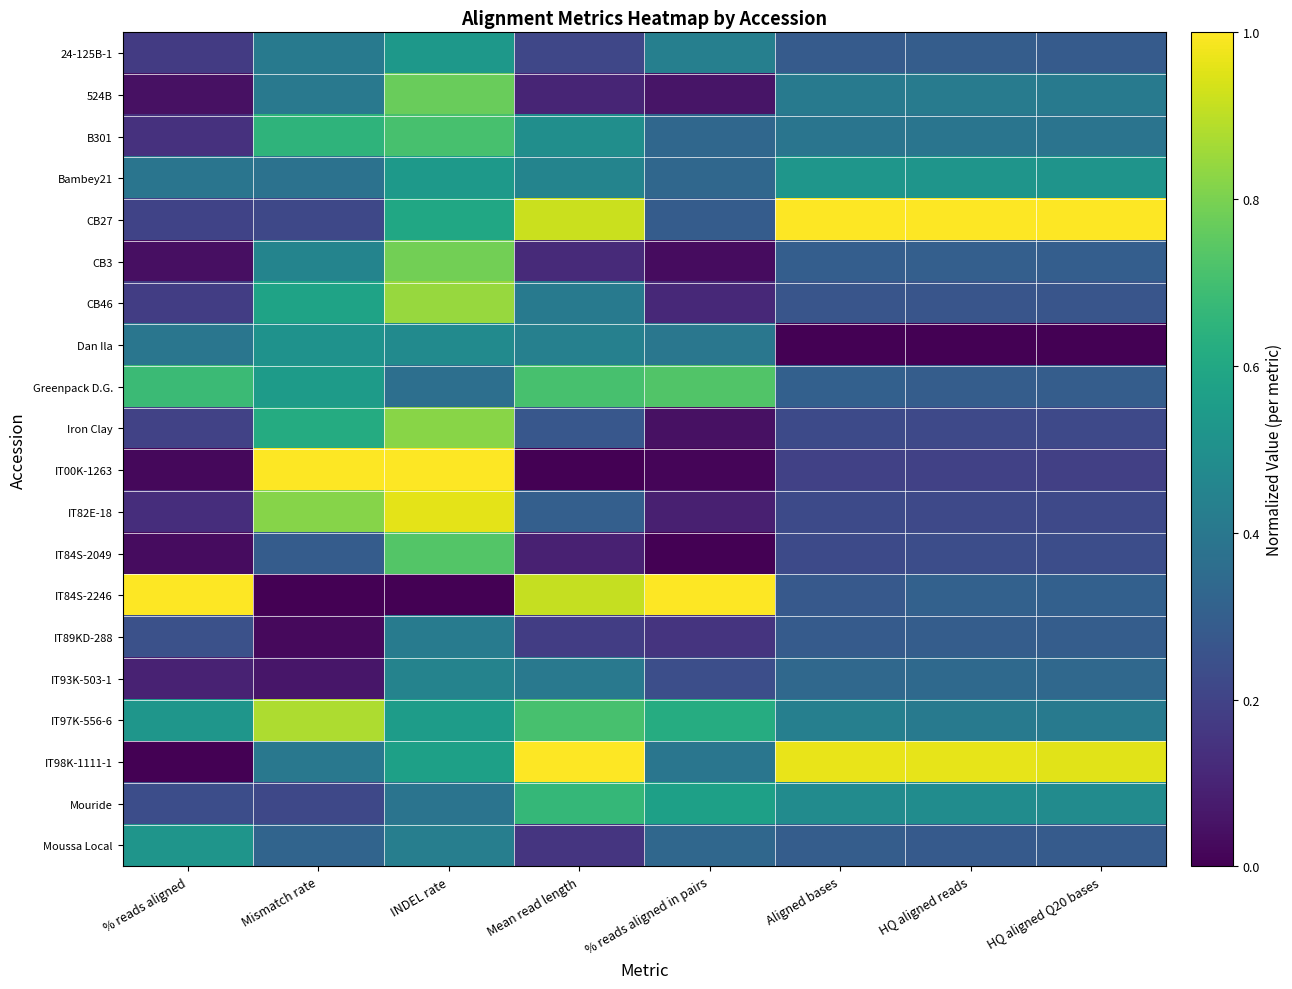

Reading right to left, transcribe all the data shown in this chart.

24-125B-1: HQ aligned Q20 bases=0.3	HQ aligned reads=0.3	Aligned bases=0.3	% reads aligned in pairs=0.4	Mean read length=0.2	INDEL rate=0.5	Mismatch rate=0.4	% reads aligned=0.2
524B: HQ aligned Q20 bases=0.4	HQ aligned reads=0.4	Aligned bases=0.4	% reads aligned in pairs=0.1	Mean read length=0.1	INDEL rate=0.8	Mismatch rate=0.4	% reads aligned=0.0
B301: HQ aligned Q20 bases=0.4	HQ aligned reads=0.4	Aligned bases=0.4	% reads aligned in pairs=0.3	Mean read length=0.5	INDEL rate=0.7	Mismatch rate=0.7	% reads aligned=0.1
Bambey21: HQ aligned Q20 bases=0.5	HQ aligned reads=0.5	Aligned bases=0.5	% reads aligned in pairs=0.3	Mean read length=0.5	INDEL rate=0.5	Mismatch rate=0.4	% reads aligned=0.4
CB27: HQ aligned Q20 bases=1.0	HQ aligned reads=1.0	Aligned bases=1.0	% reads aligned in pairs=0.3	Mean read length=0.9	INDEL rate=0.6	Mismatch rate=0.2	% reads aligned=0.2
CB3: HQ aligned Q20 bases=0.3	HQ aligned reads=0.3	Aligned bases=0.3	% reads aligned in pairs=0.0	Mean read length=0.1	INDEL rate=0.8	Mismatch rate=0.5	% reads aligned=0.0
CB46: HQ aligned Q20 bases=0.3	HQ aligned reads=0.3	Aligned bases=0.3	% reads aligned in pairs=0.1	Mean read length=0.4	INDEL rate=0.8	Mismatch rate=0.6	% reads aligned=0.2
Dan Ila: HQ aligned Q20 bases=0.0	HQ aligned reads=0.0	Aligned bases=0.0	% reads aligned in pairs=0.4	Mean read length=0.4	INDEL rate=0.5	Mismatch rate=0.5	% reads aligned=0.4
Greenpack D.G.: HQ aligned Q20 bases=0.3	HQ aligned reads=0.3	Aligned bases=0.3	% reads aligned in pairs=0.7	Mean read length=0.7	INDEL rate=0.4	Mismatch rate=0.6	% reads aligned=0.7
Iron Clay: HQ aligned Q20 bases=0.2	HQ aligned reads=0.2	Aligned bases=0.2	% reads aligned in pairs=0.0	Mean read length=0.3	INDEL rate=0.8	Mismatch rate=0.6	% reads aligned=0.2
IT00K-1263: HQ aligned Q20 bases=0.2	HQ aligned reads=0.2	Aligned bases=0.2	% reads aligned in pairs=0.0	Mean read length=0.0	INDEL rate=1.0	Mismatch rate=1.0	% reads aligned=0.0
IT82E-18: HQ aligned Q20 bases=0.2	HQ aligned reads=0.2	Aligned bases=0.2	% reads aligned in pairs=0.1	Mean read length=0.3	INDEL rate=1.0	Mismatch rate=0.8	% reads aligned=0.1
IT84S-2049: HQ aligned Q20 bases=0.2	HQ aligned reads=0.2	Aligned bases=0.2	% reads aligned in pairs=0.0	Mean read length=0.1	INDEL rate=0.7	Mismatch rate=0.3	% reads aligned=0.0
IT84S-2246: HQ aligned Q20 bases=0.3	HQ aligned reads=0.3	Aligned bases=0.3	% reads aligned in pairs=1.0	Mean read length=0.9	INDEL rate=0.0	Mismatch rate=0.0	% reads aligned=1.0
IT89KD-288: HQ aligned Q20 bases=0.3	HQ aligned reads=0.3	Aligned bases=0.3	% reads aligned in pairs=0.2	Mean read length=0.2	INDEL rate=0.4	Mismatch rate=0.0	% reads aligned=0.2
IT93K-503-1: HQ aligned Q20 bases=0.3	HQ aligned reads=0.3	Aligned bases=0.3	% reads aligned in pairs=0.2	Mean read length=0.4	INDEL rate=0.4	Mismatch rate=0.1	% reads aligned=0.1
IT97K-556-6: HQ aligned Q20 bases=0.4	HQ aligned reads=0.4	Aligned bases=0.4	% reads aligned in pairs=0.6	Mean read length=0.7	INDEL rate=0.6	Mismatch rate=0.9	% reads aligned=0.5
IT98K-1111-1: HQ aligned Q20 bases=1.0	HQ aligned reads=1.0	Aligned bases=1.0	% reads aligned in pairs=0.4	Mean read length=1.0	INDEL rate=0.6	Mismatch rate=0.4	% reads aligned=0.0
Mouride: HQ aligned Q20 bases=0.5	HQ aligned reads=0.5	Aligned bases=0.5	% reads aligned in pairs=0.6	Mean read length=0.7	INDEL rate=0.4	Mismatch rate=0.2	% reads aligned=0.2
Moussa Local: HQ aligned Q20 bases=0.3	HQ aligned reads=0.3	Aligned bases=0.3	% reads aligned in pairs=0.3	Mean read length=0.2	INDEL rate=0.4	Mismatch rate=0.3	% reads aligned=0.5